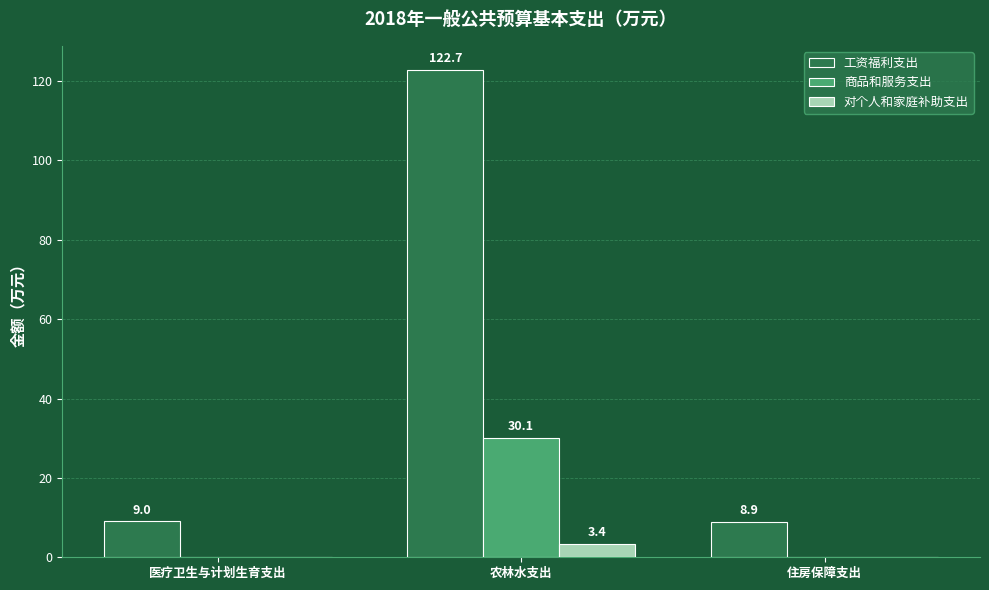

Which label corresponds to the largest value in the chart?

农林水支出